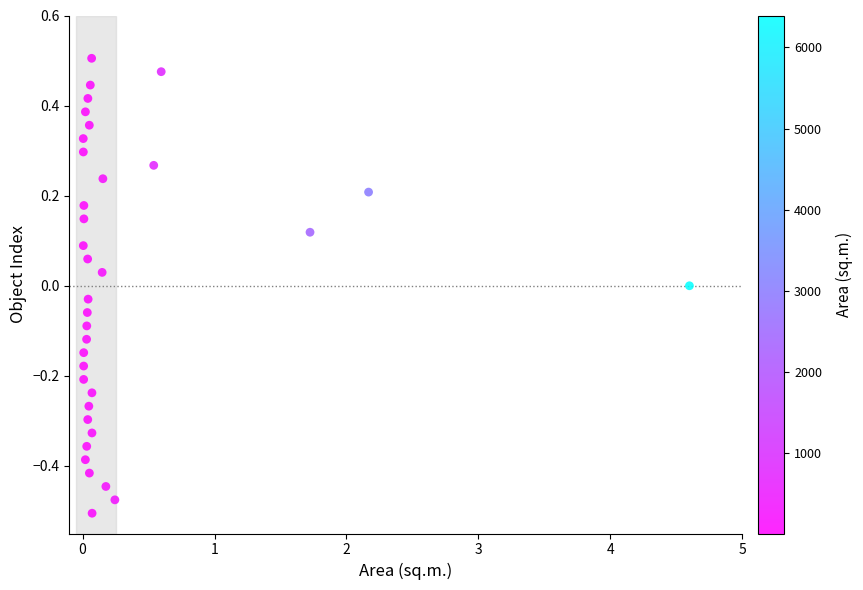

What is the range of Y values (max minus min)?

1.0